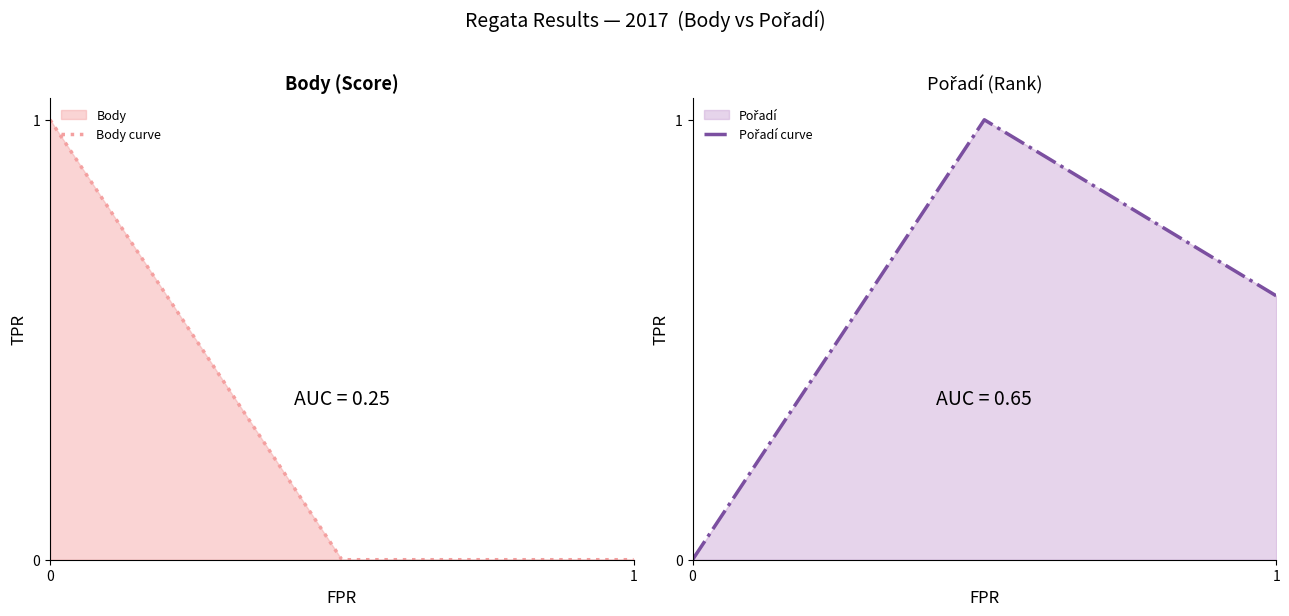

At how many categories does at least one series exceed 0?

3